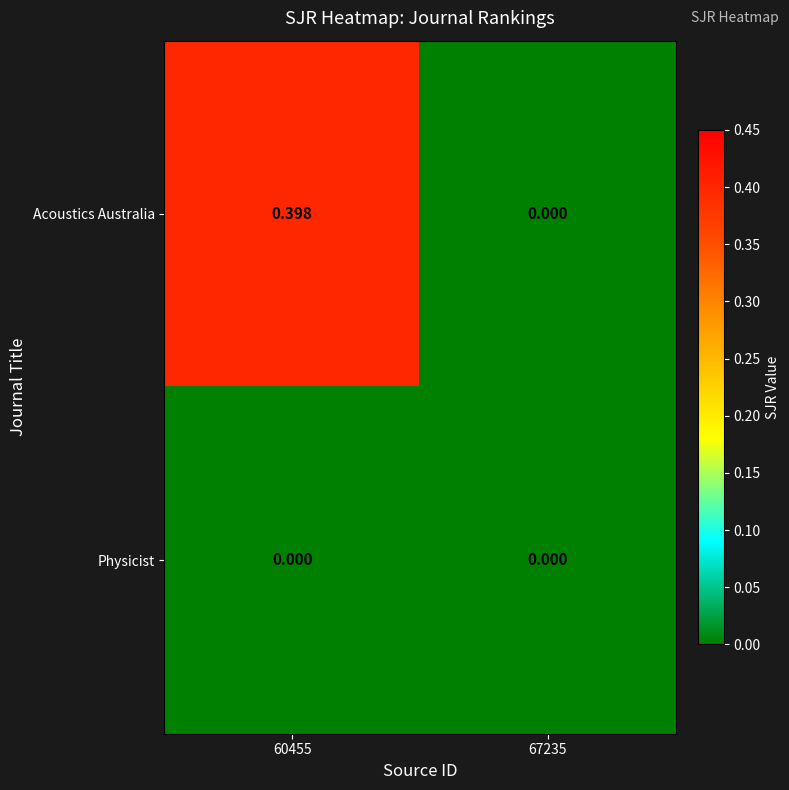

List the series in order of their overall mean, highest first.

Acoustics Australia, Physicist